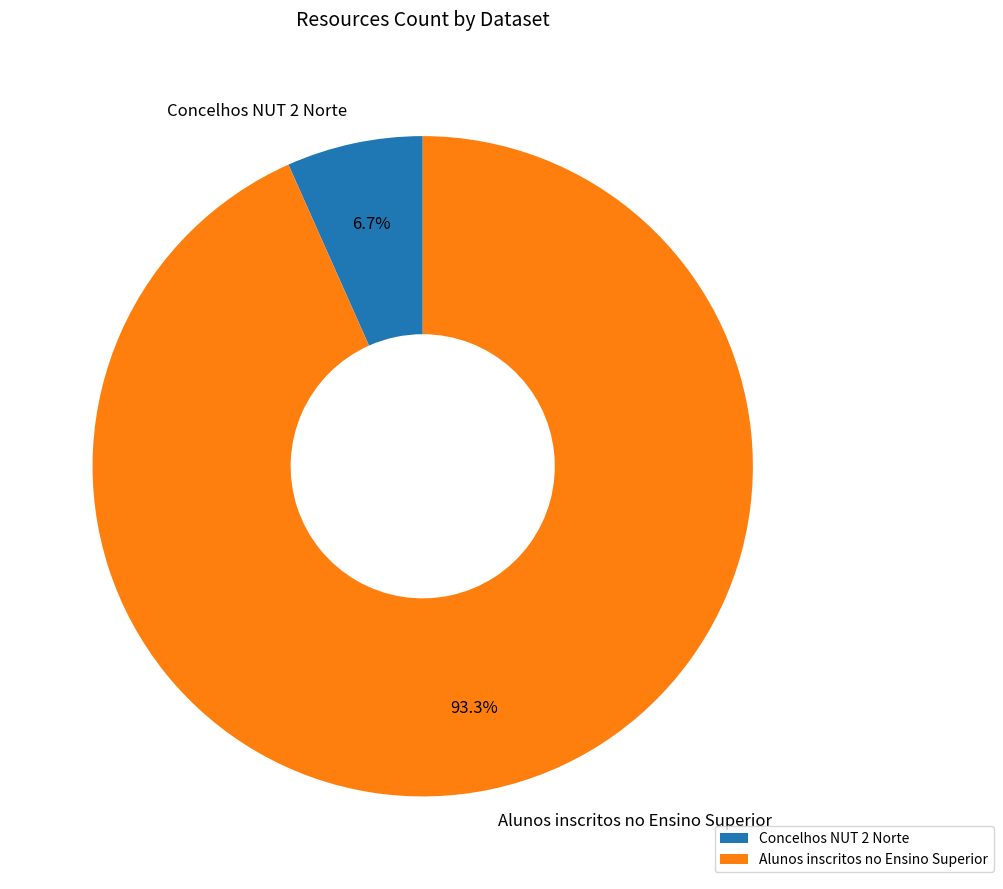

Approximately how many times larger is the value at Concelhos NUT 2 Norte compared to Alunos inscritos no Ensino Superior?

0.1